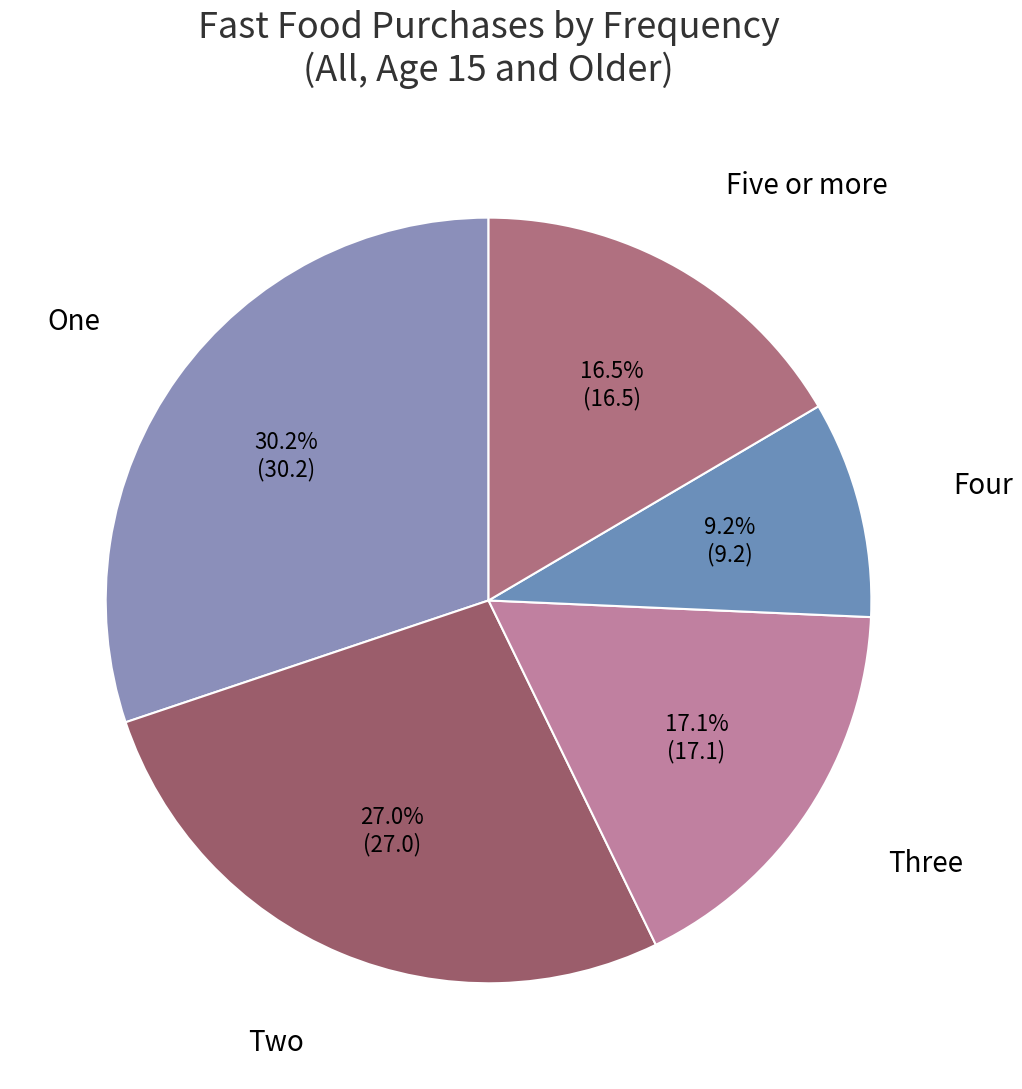

What is the largest slice in the pie chart?

One